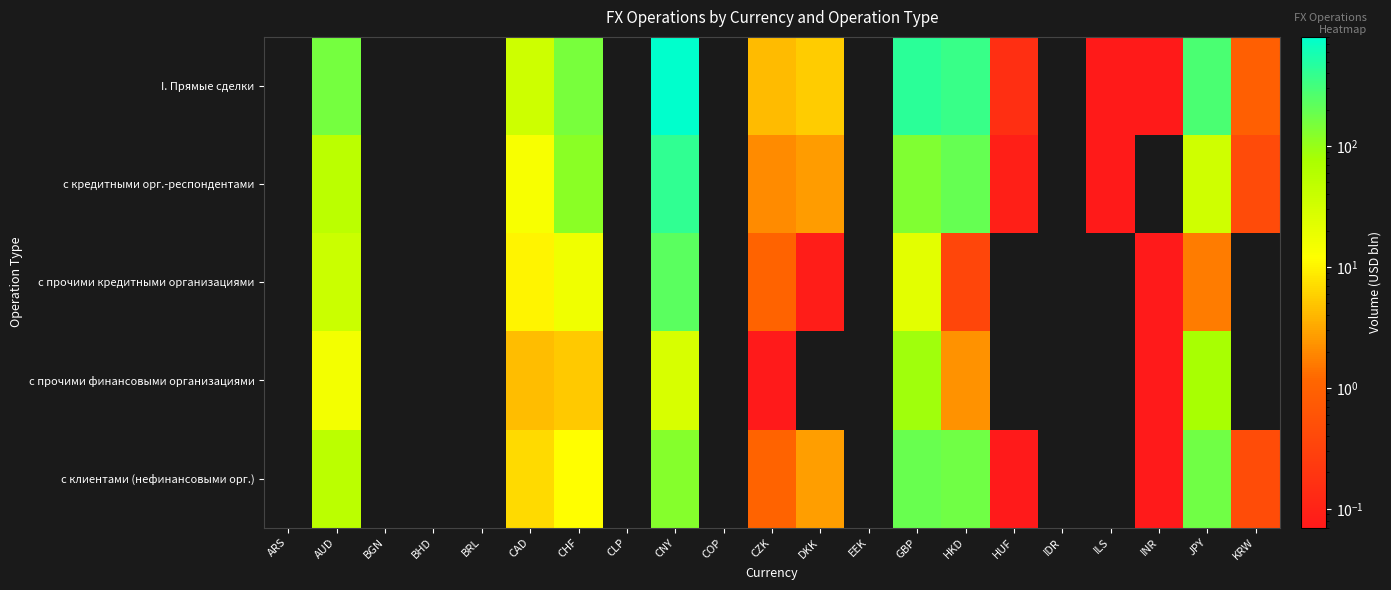

Which series has the widest spread of values?

I. Прямые сделки